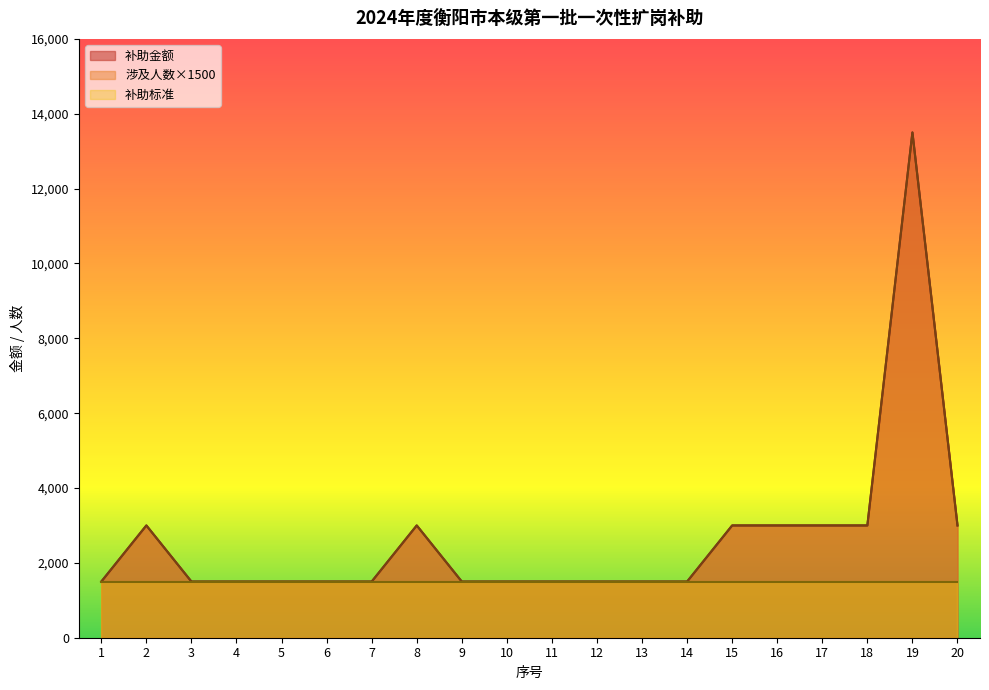

Which series has the widest spread of values?

补助金额